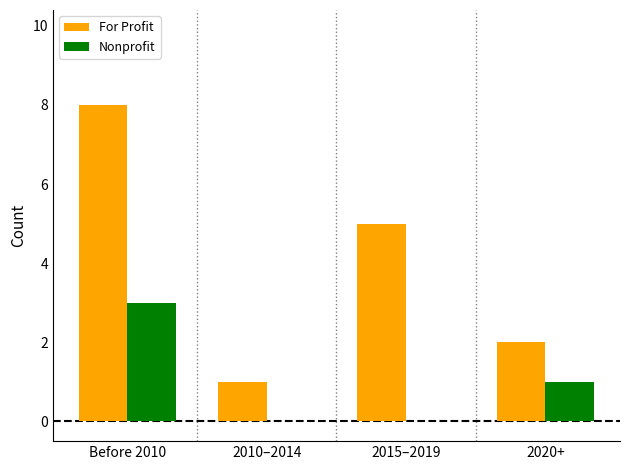

What is the sum of the For Profit values at 2020+ and 2015–2019?

7